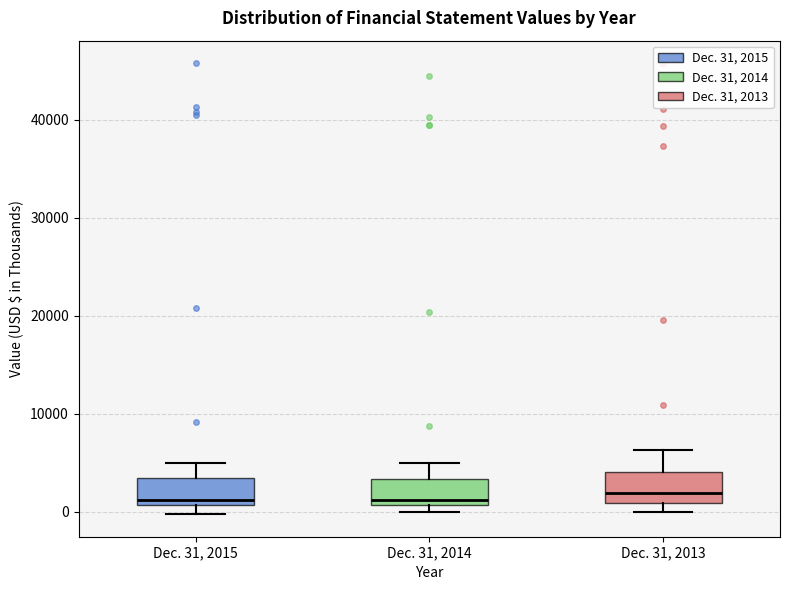

Reading left to right, read every box against the y-axis: the position of its median line, the range the box covers, and the ends of its whiskers. The values are not printed on the chart, so give them approximately, as read against the axis.

Dec. 31, 2015: median 1000 (just above the box's lower edge), box 1000 to 3000, whiskers 0 to 5000
Dec. 31, 2014: median 1000 (just above the box's lower edge), box 1000 to 3000, whiskers 0 to 5000
Dec. 31, 2013: median 2000, box 1000 to 4000, whiskers 0 to 6000